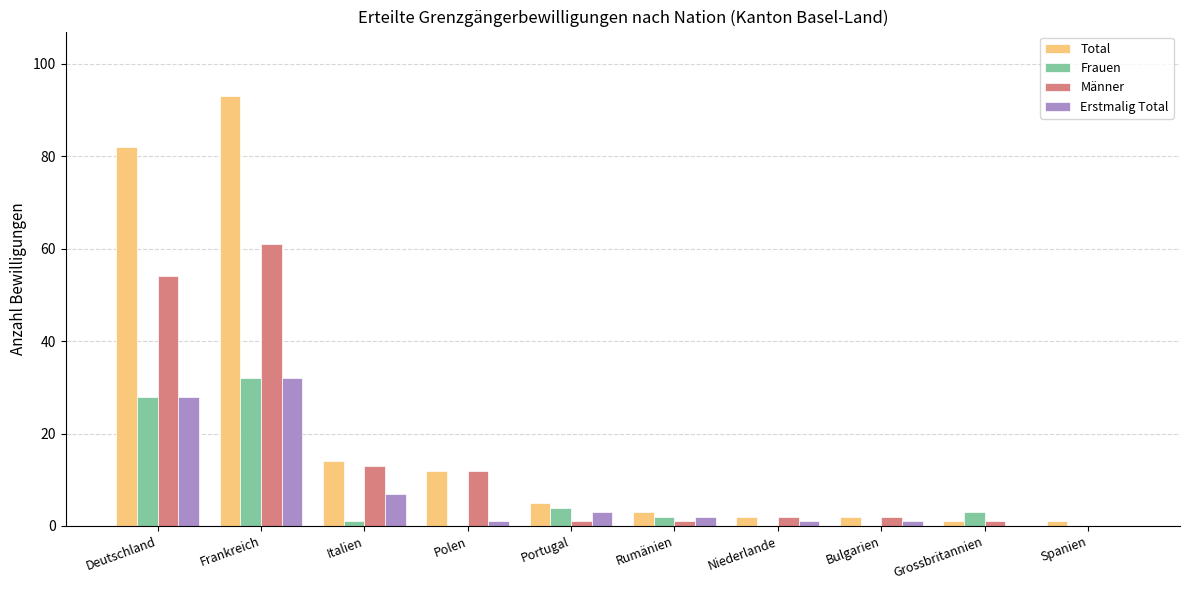

Which series has the largest range (max minus min)?

Total